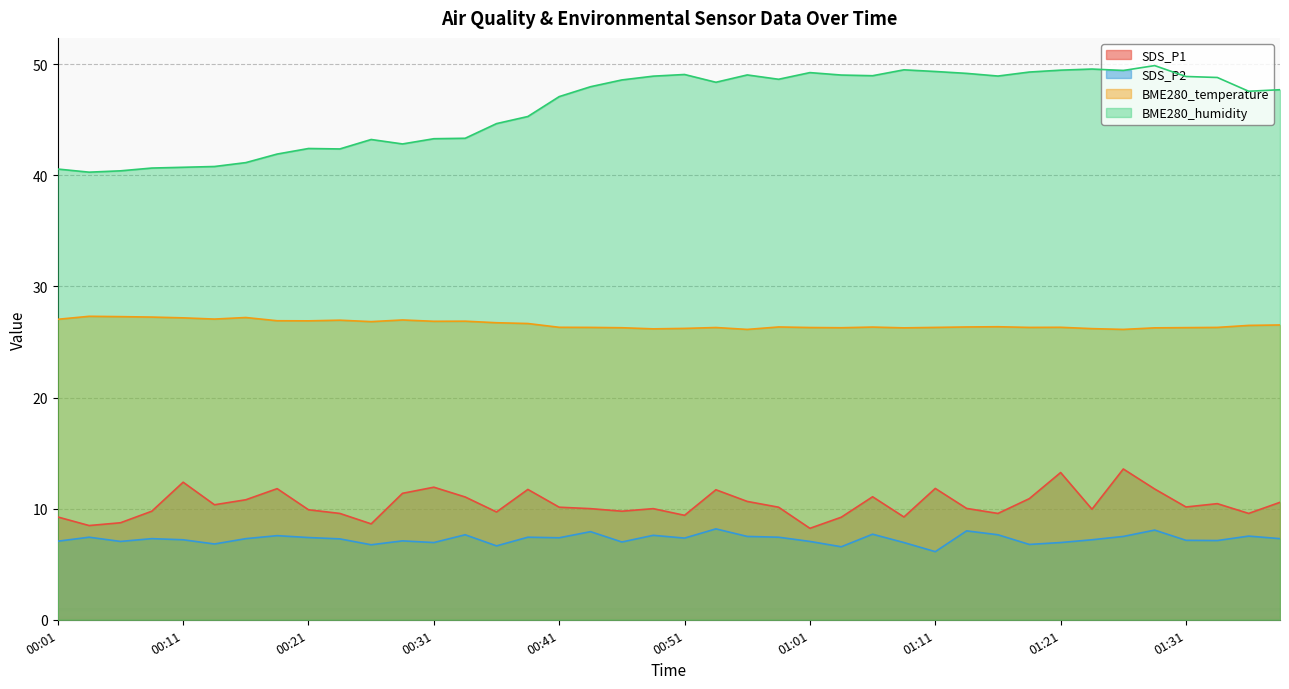

List the labels in order of BME280_humidity value, largest first.

01:28, 01:24, 01:09, 01:21, 01:26, 01:11, 01:19, 01:01, 01:14, 00:51, 00:56, 01:03, 01:06, 01:16, 00:48, 01:31, 01:33, 00:58, 00:46, 00:53, 00:43, 01:38, 01:36, 00:41, 00:38, 00:36, 00:33, 00:31, 00:26, 00:28, 00:21, 00:23, 00:18, 00:16, 00:13, 00:11, 00:09, 00:01, 00:06, 00:04